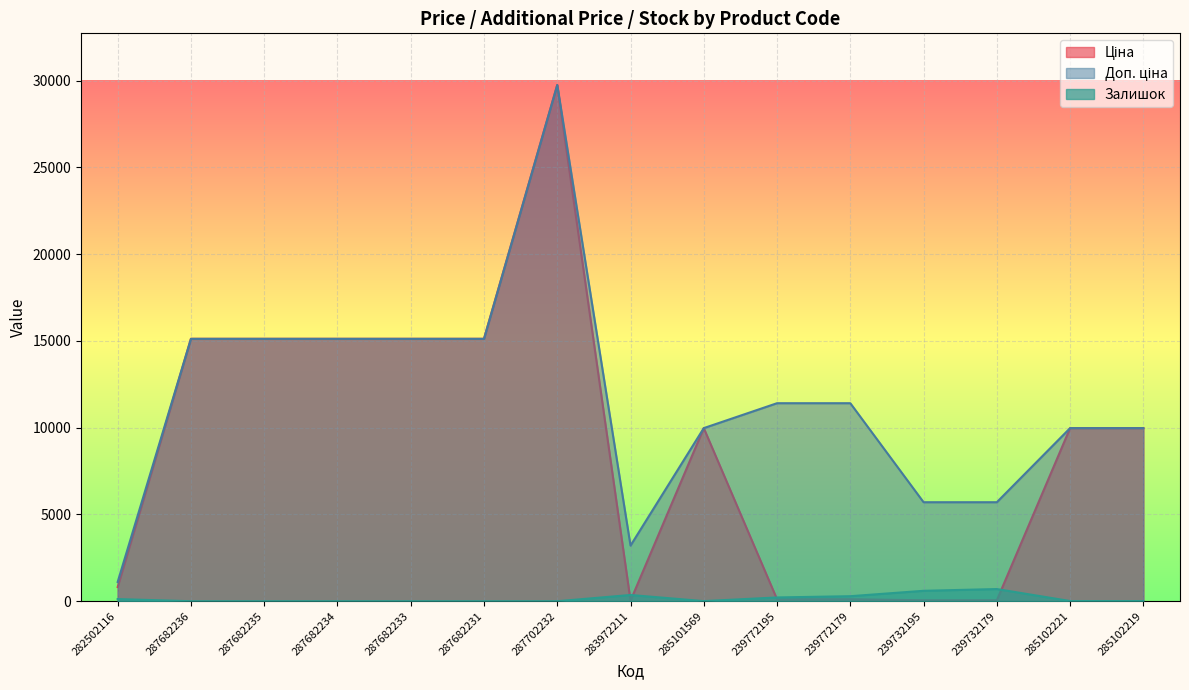

True or false: Доп. ціна and Ціна cross at least once.

False